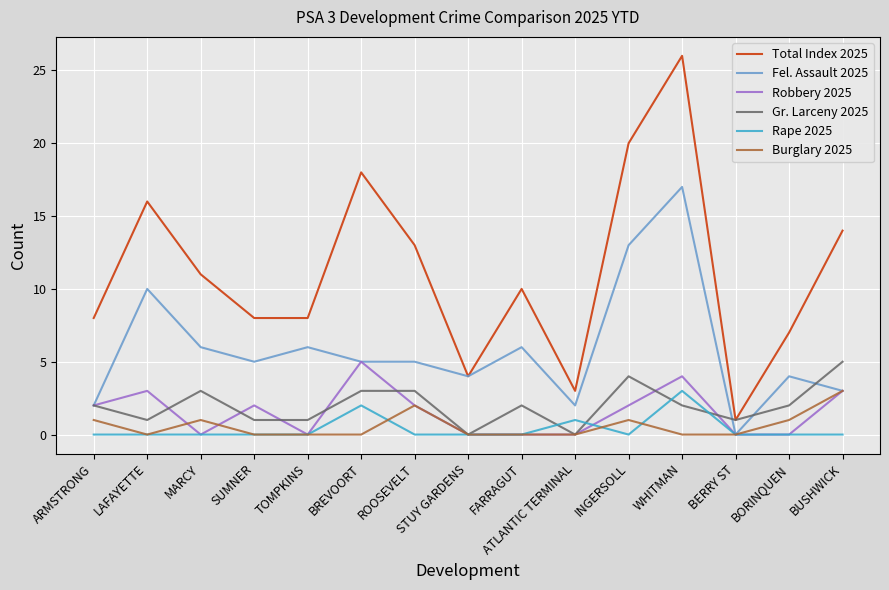

The value of Fel. Assault 2025 at BUSHWICK is 5. True or false?

False